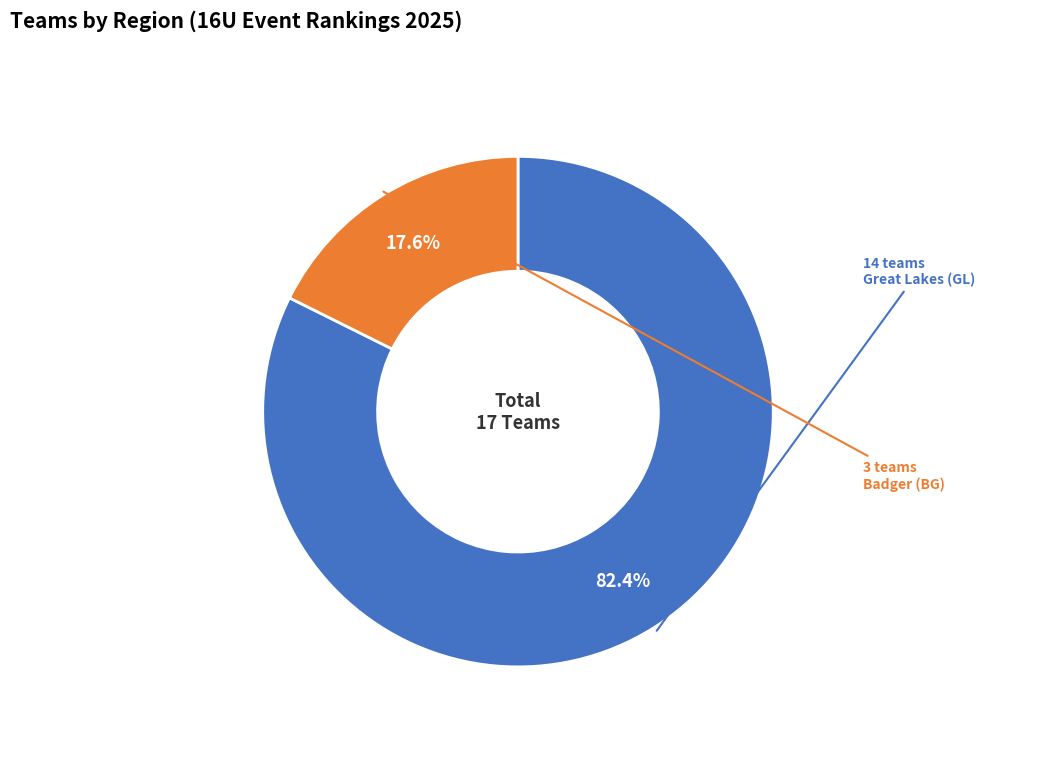

Is there any slice that represents more than half of the pie?

Yes